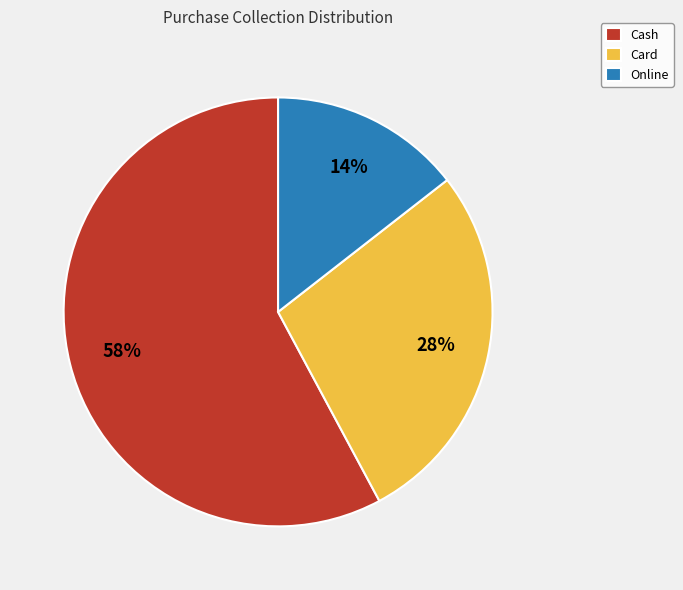

To the nearest percent, what portion does Online represent?

14%